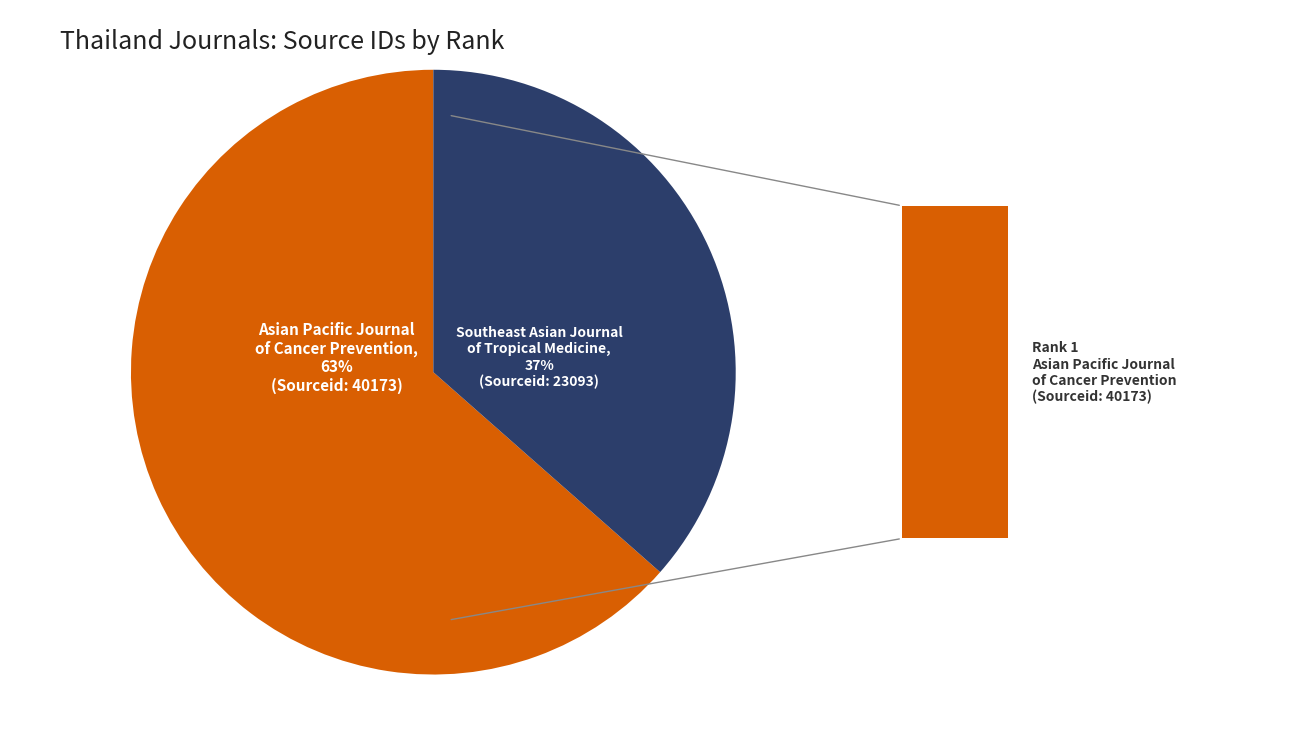

To the nearest percent, what is the average slice percentage?

50%